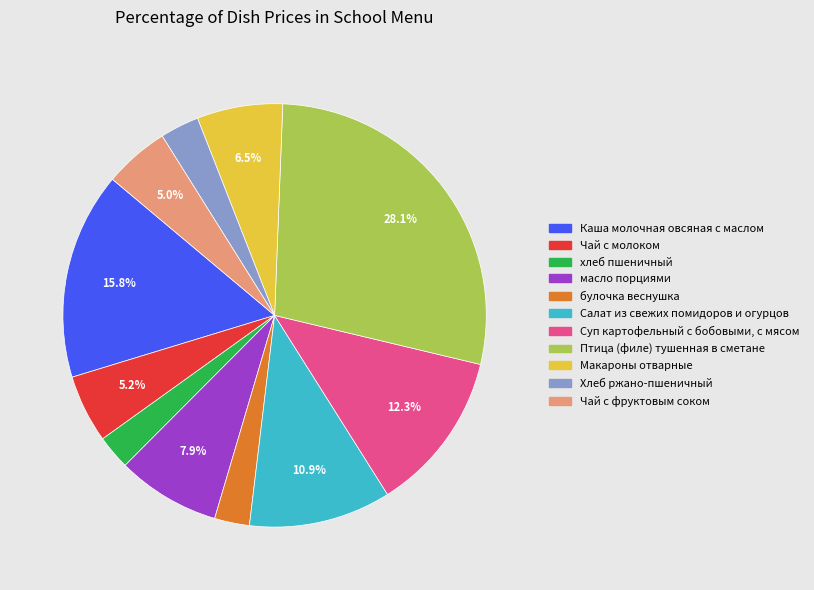

To the nearest percent, what portion does Суп картофельный с бобовыми, с мясом represent?

12%